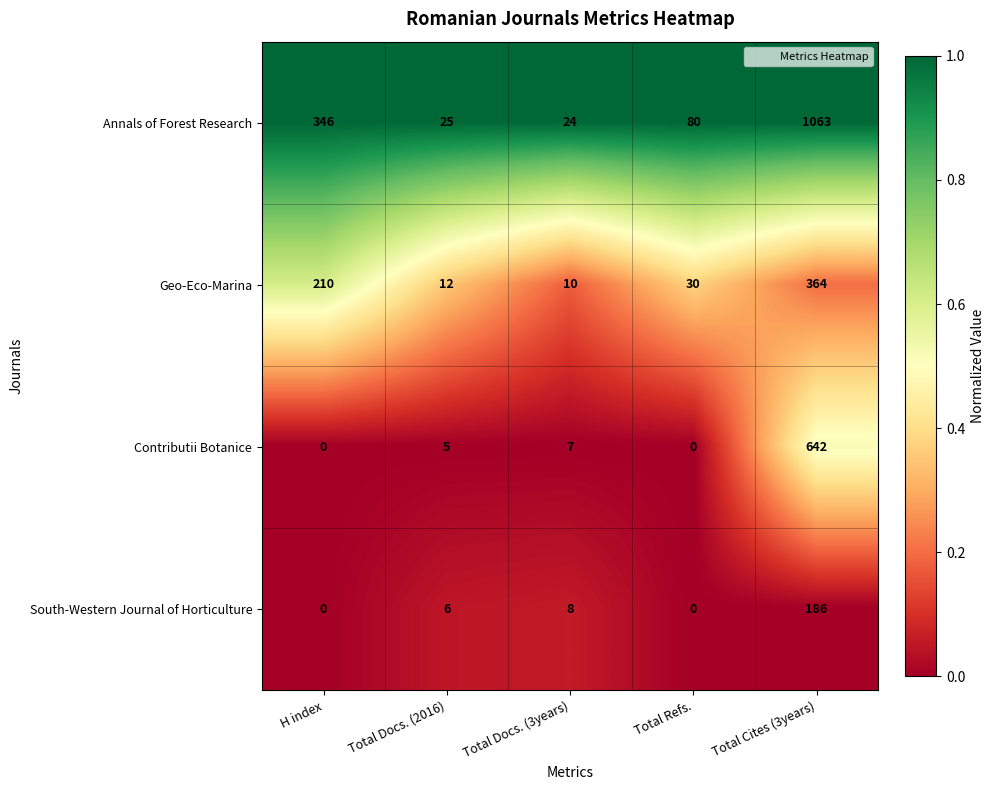

At which category does the chart reach its peak across all series?

Total Cites (3years)